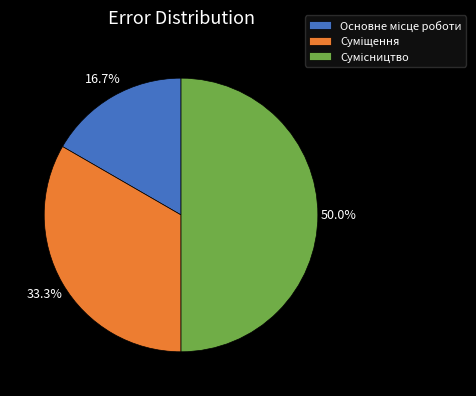

Combined, what portion of the pie is Сумісництво and Суміщення?

83.3%